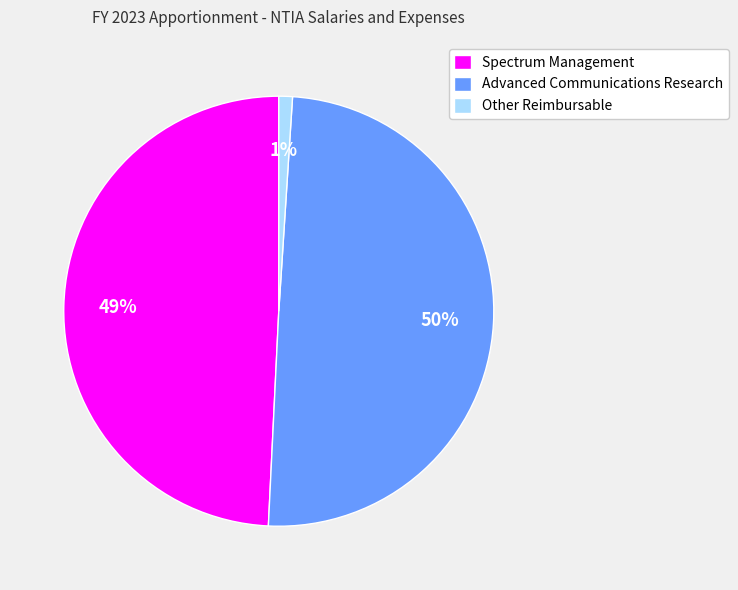

Does Spectrum Management account for over 50% of the chart?

No